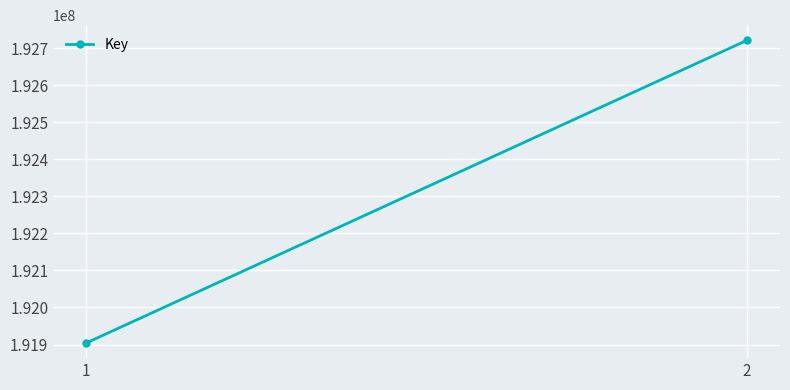

True or false: the data shows 191904040 at 1.

True